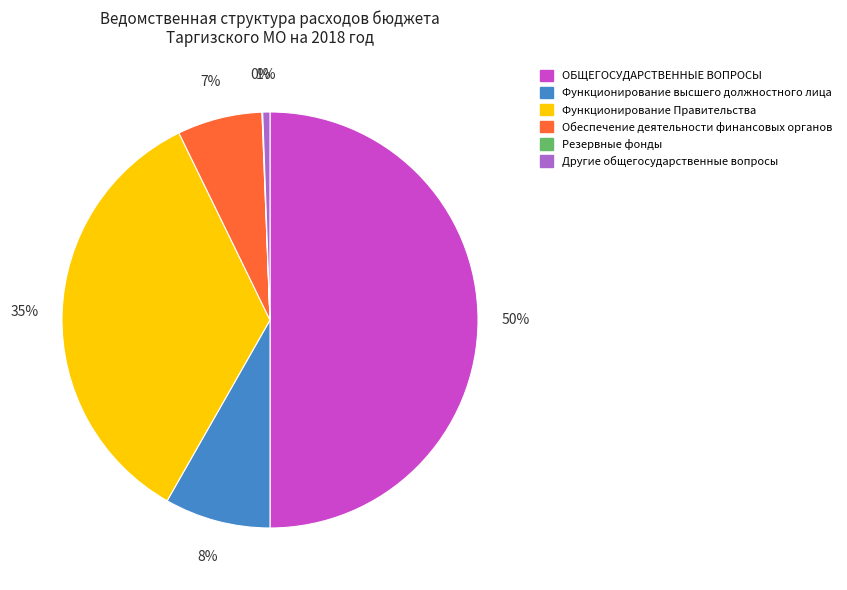

To the nearest percent, what portion does Другие общегосударственные вопросы represent?

1%